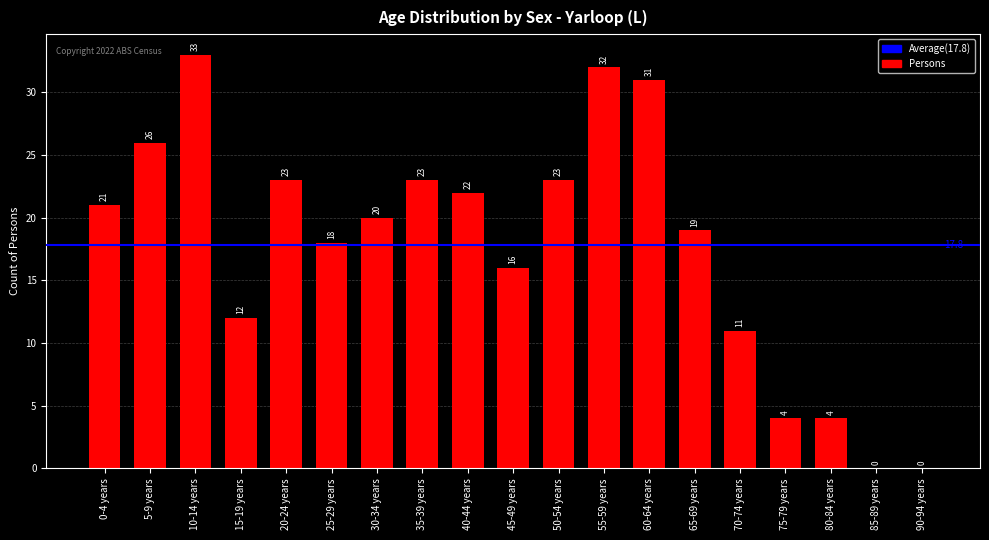

At which label does the data first exceed 20?

0-4 years